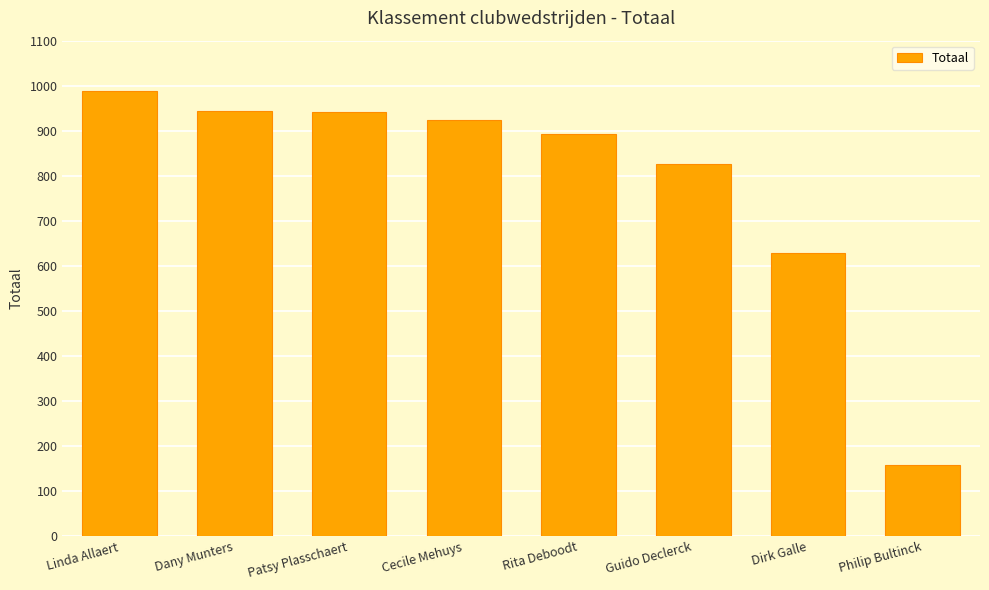

How many values are below 924?

4